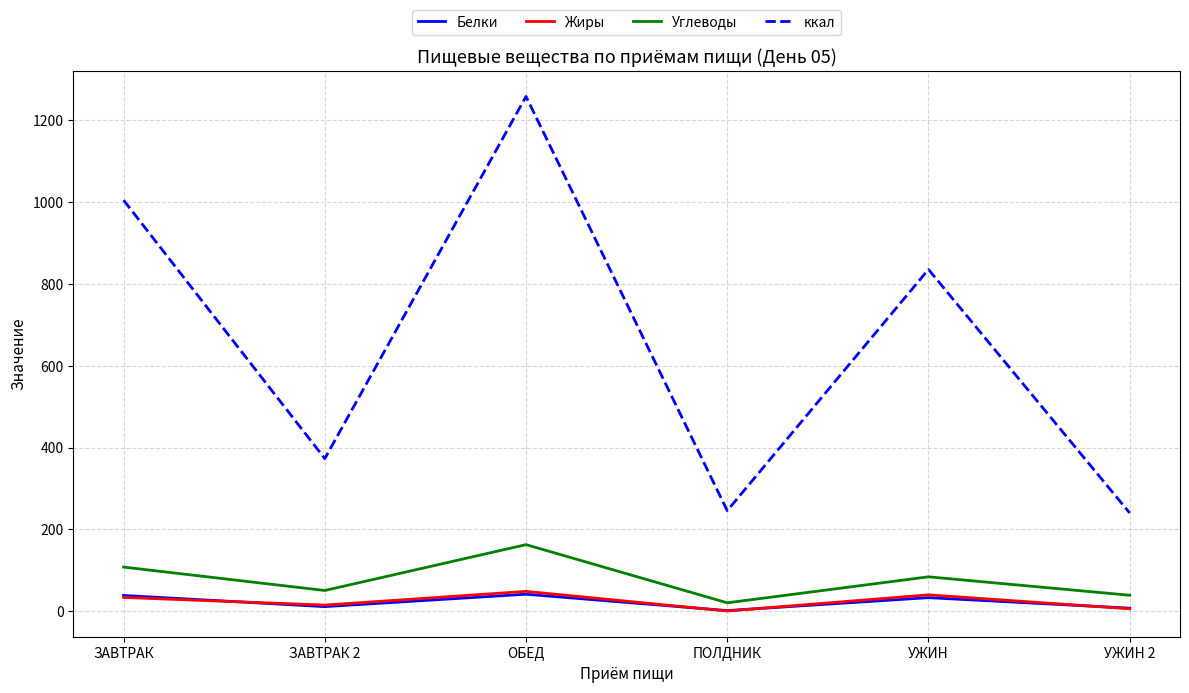

What position from the left is УЖИН 2?

6